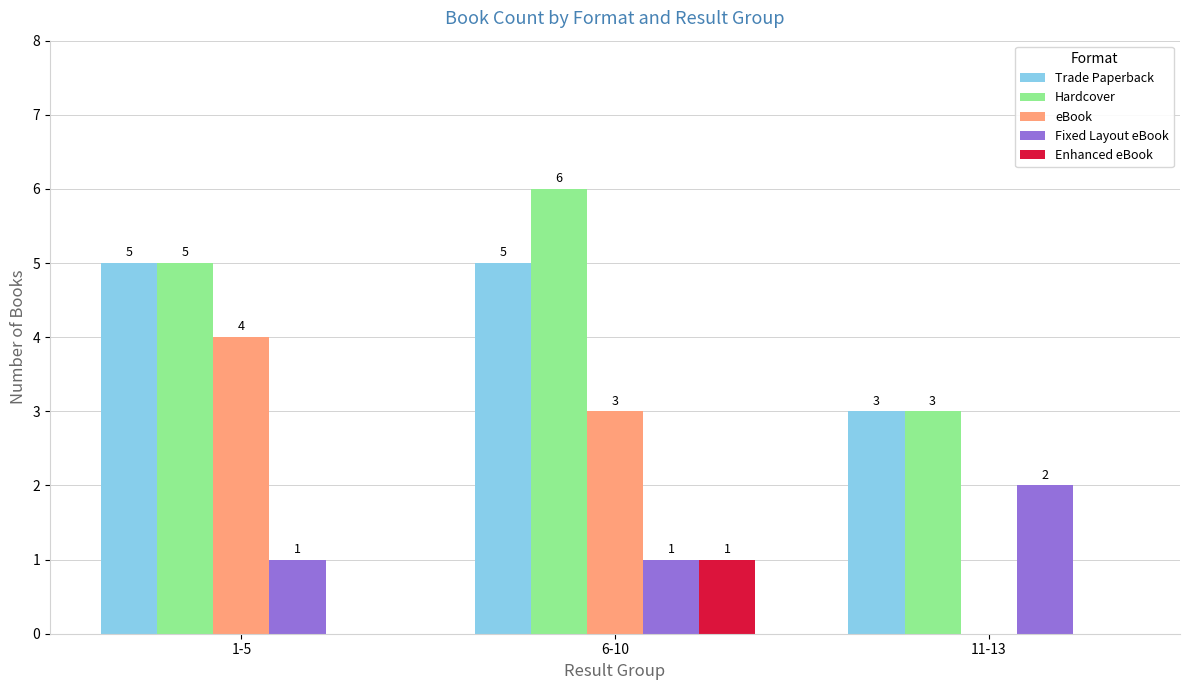

At which category is the sum across all series the highest?

6-10